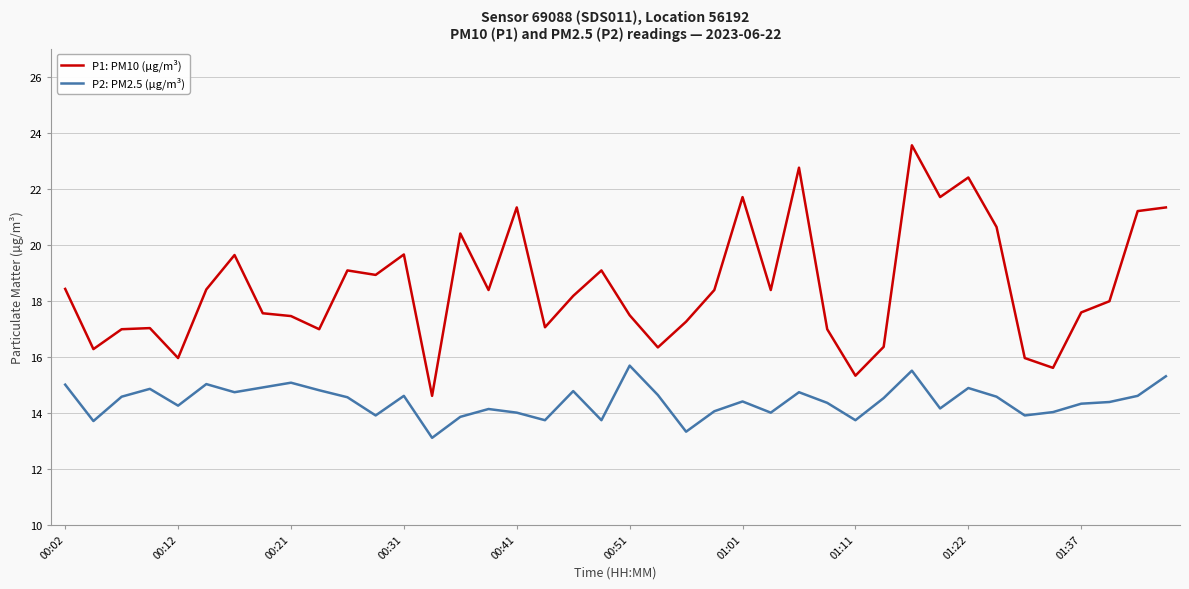

What is the difference between the maximum and minimum values in the P2: PM2.5 (µg/m³) series?

2.6